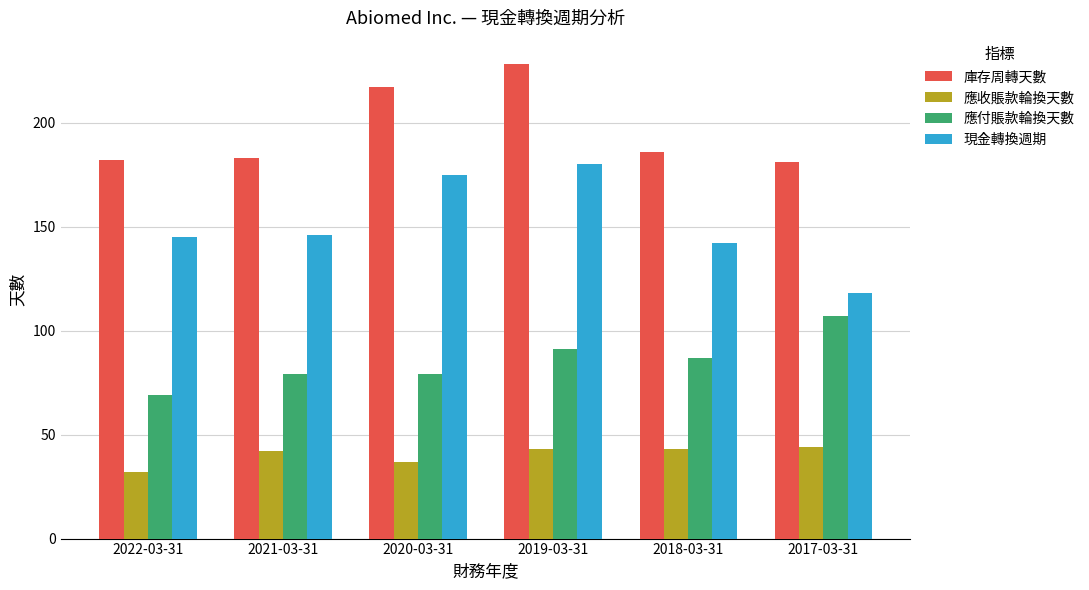

What value does the 應付賬款輪換天數 series have at 2019-03-31?

91